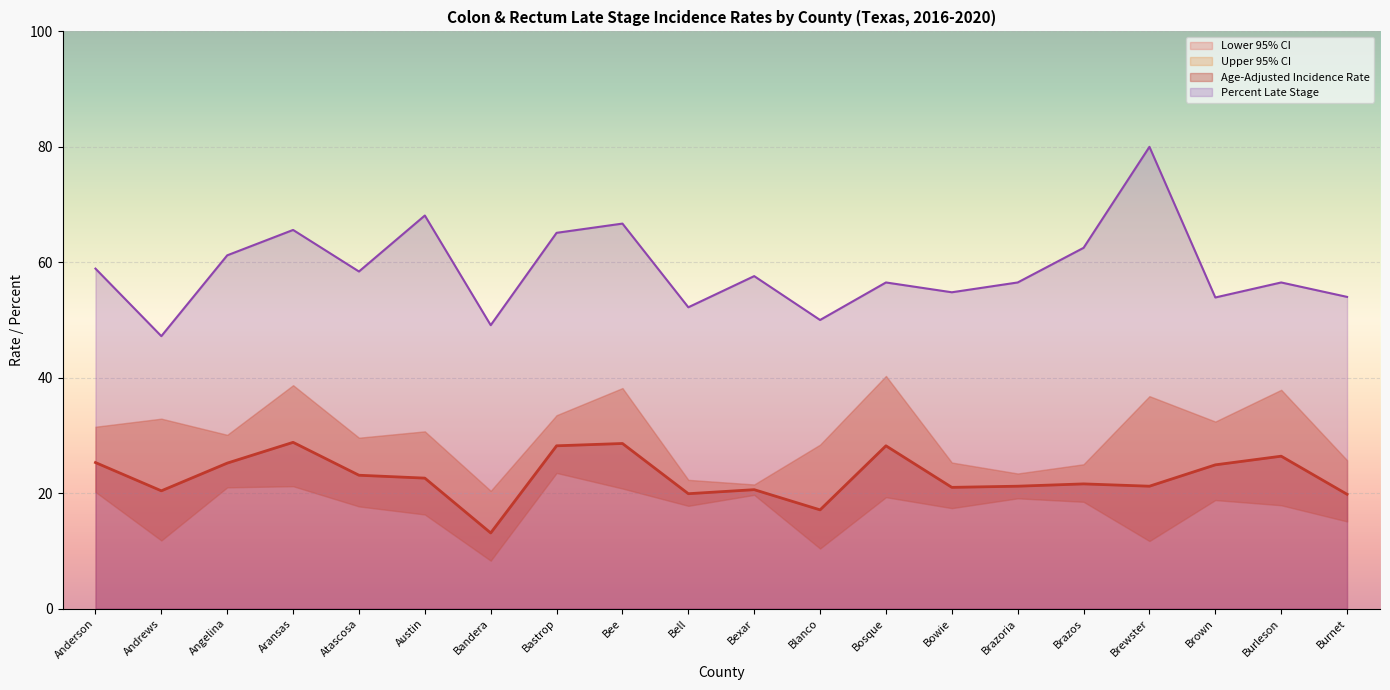

How many interior local valleys does the Percent Late Stage series have?

7